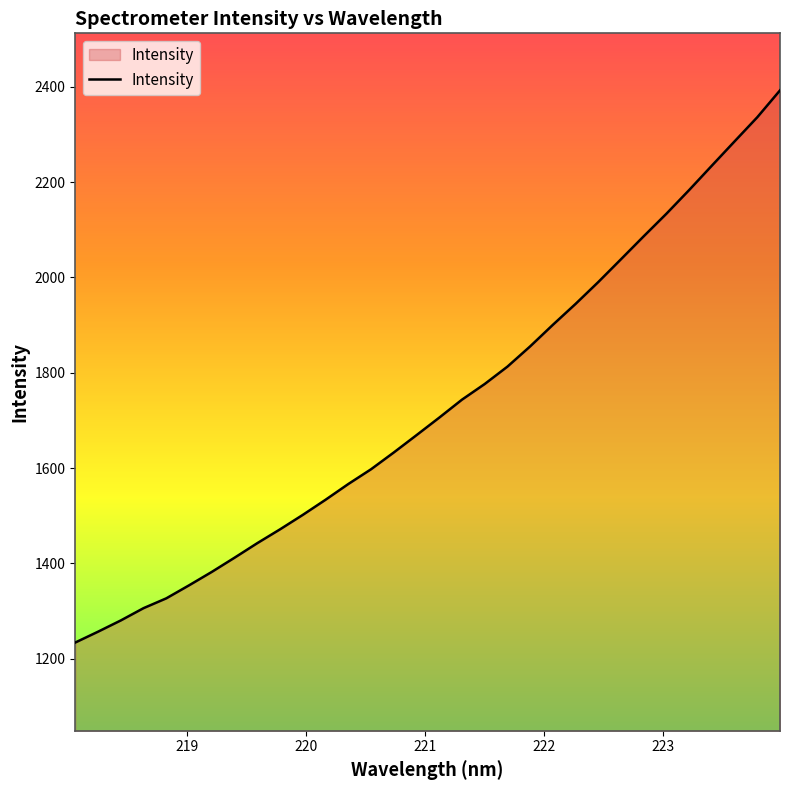

What is the smallest value displayed?

1234.1